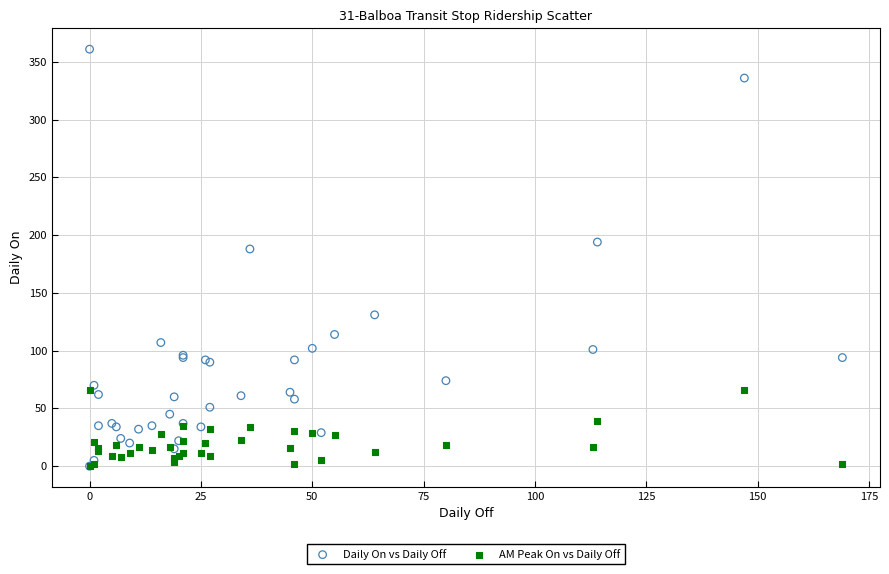

In the Daily On vs Daily Off series, what Y value is closest to 180?

188